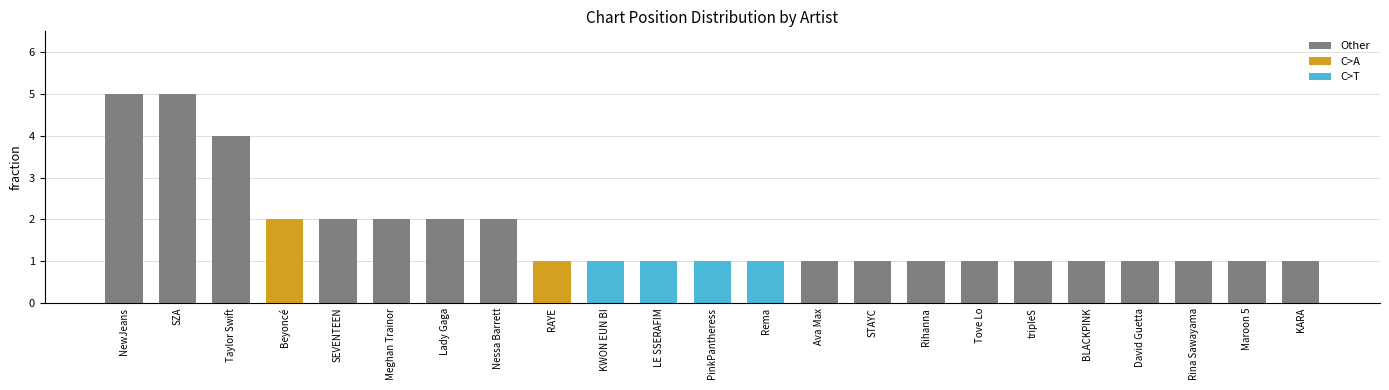

What position from the right is Ava Max?

10